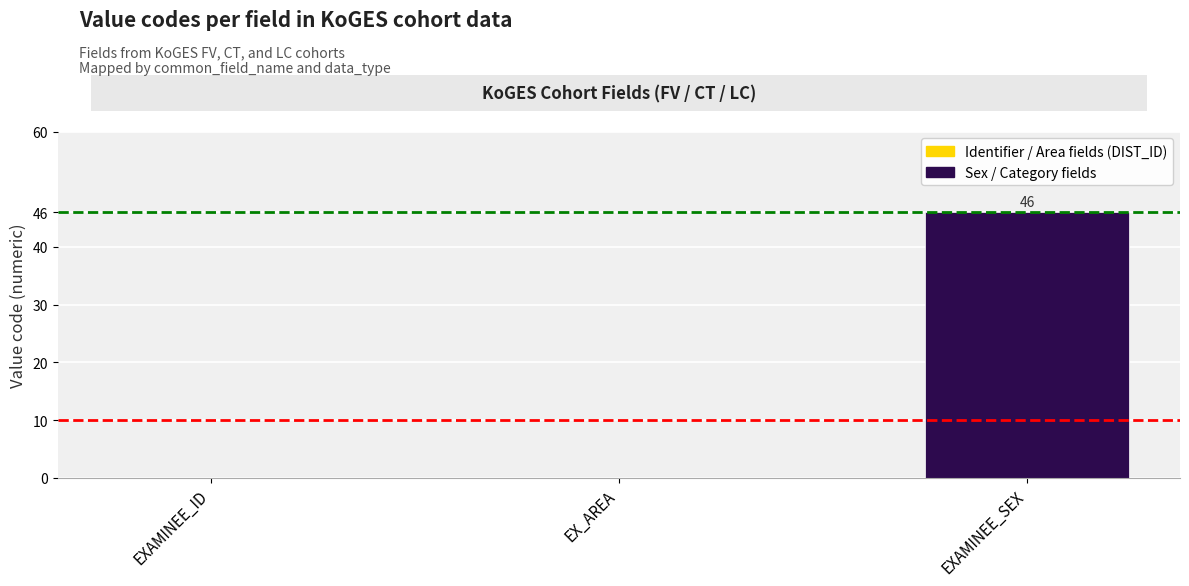

Reading right to left, extract all data points from this chart.

46	0	0